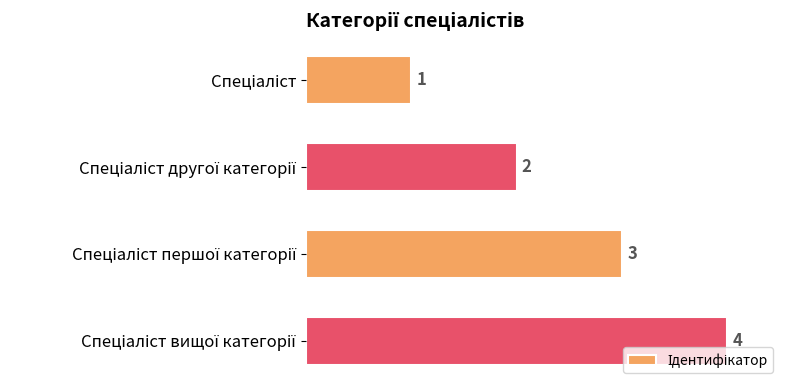

Does the chart contain stacked bars?

No